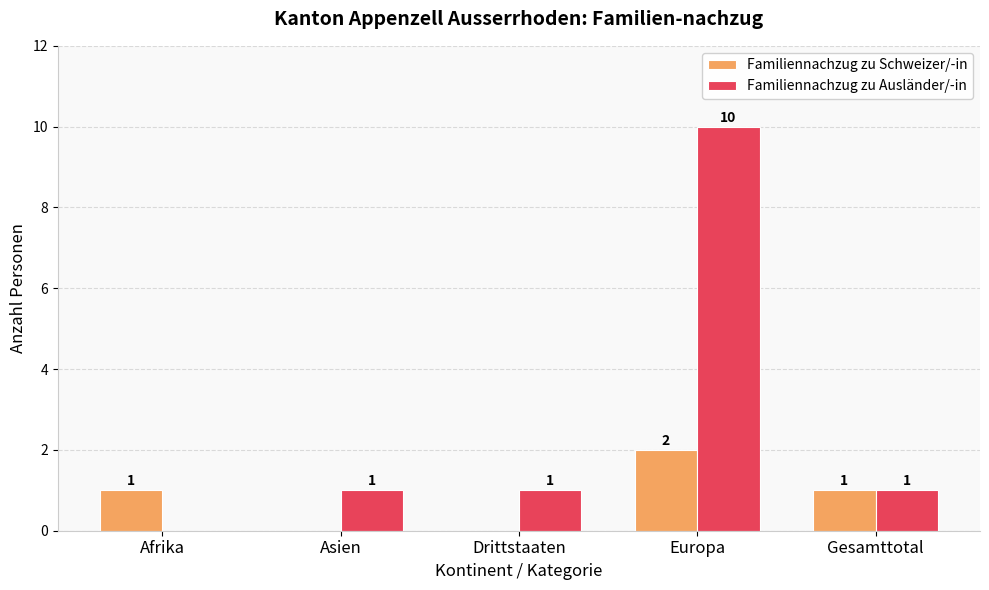

The Familiennachzug zu Schweizer/-in series shows 0 at Asien. True or false?

True